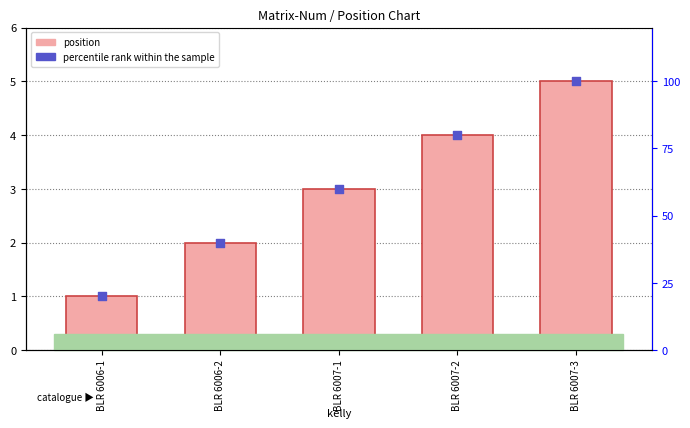

At which category is the sum across all series the highest?

BLR 6007-3